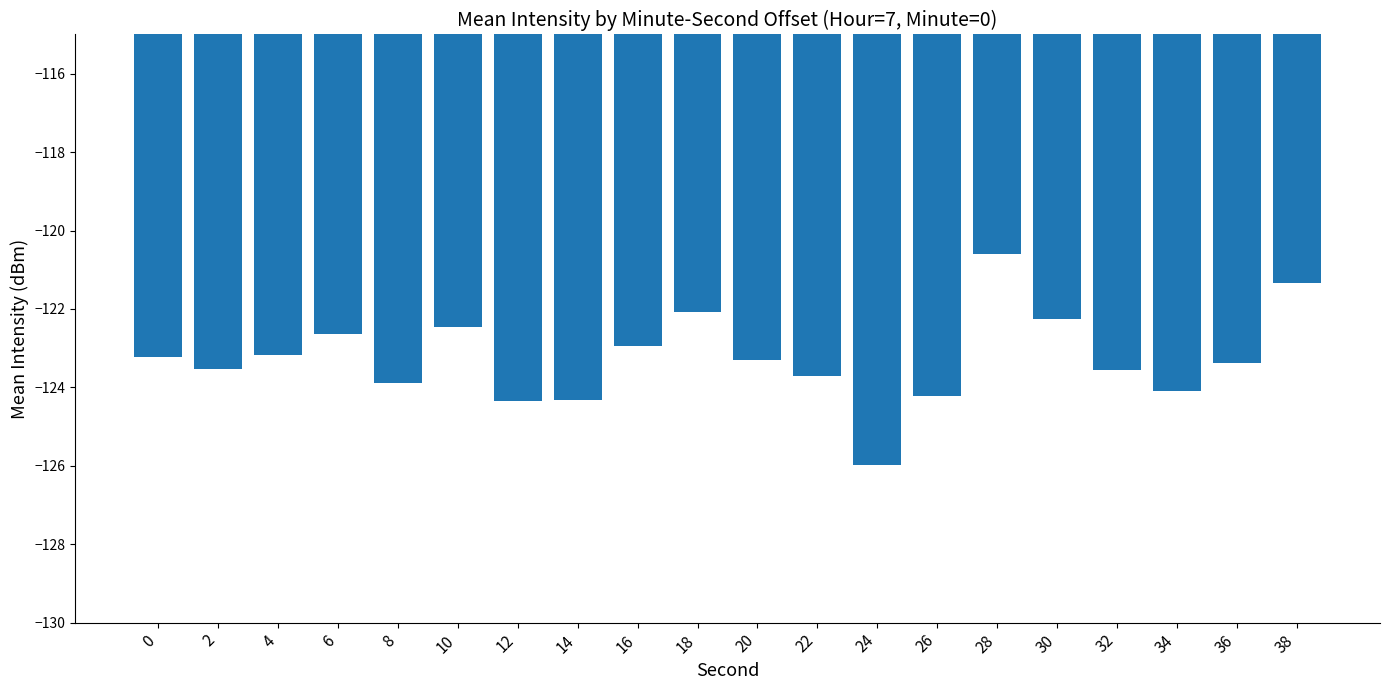

What is the value of the 11th bar from the left?

-123.3